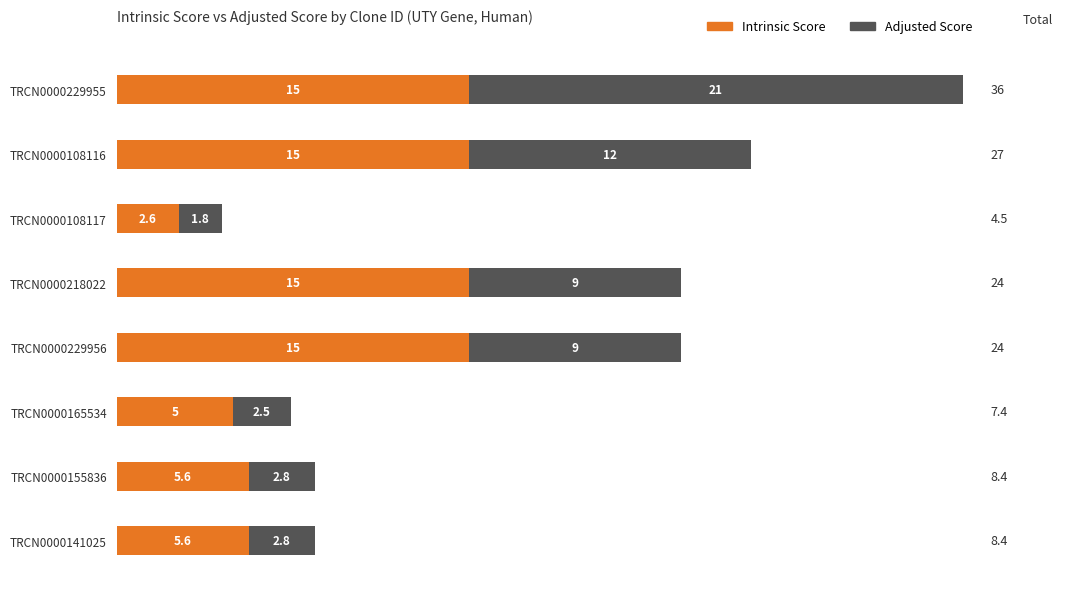

Is it true that Intrinsic Score equals 5.6 at TRCN0000141025?

True